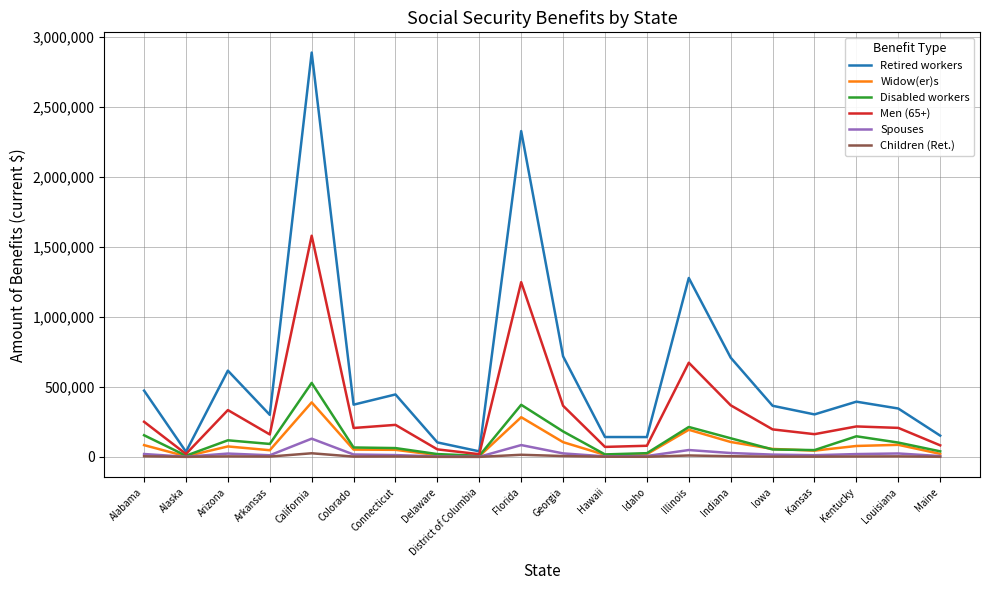

True or false: Disabled workers has a value of 17938 at Hawaii.

True